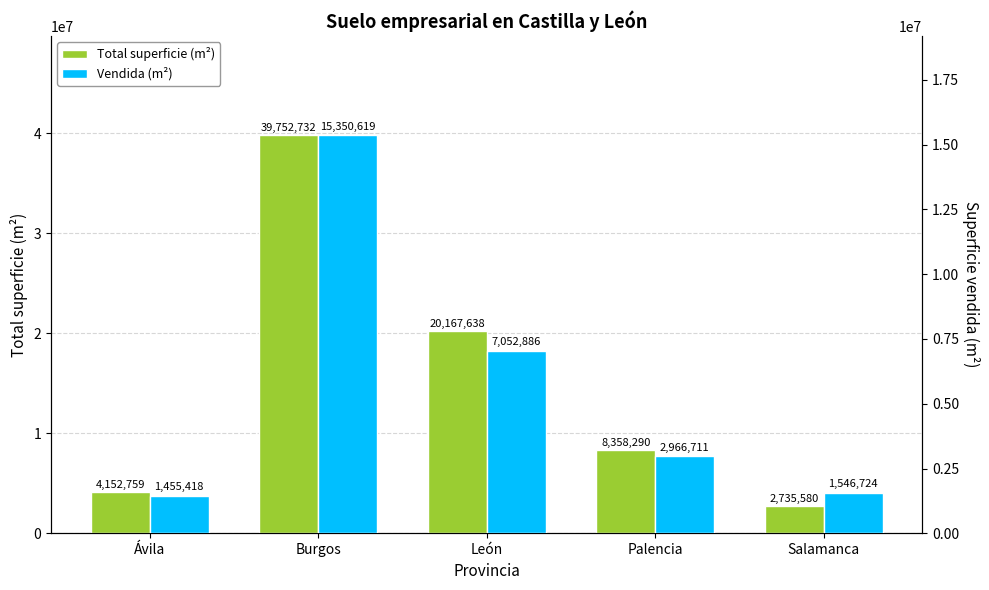

What is the average value of the Total superficie (m²) series?

15033400